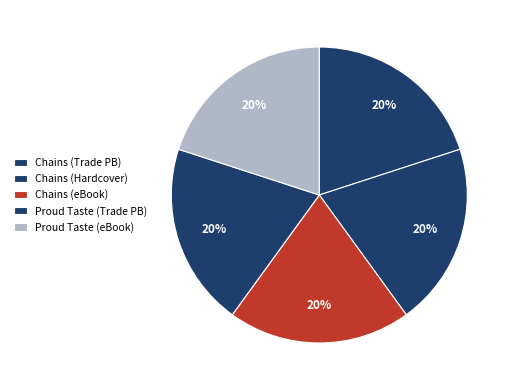

Count the number of slices in the pie.

5